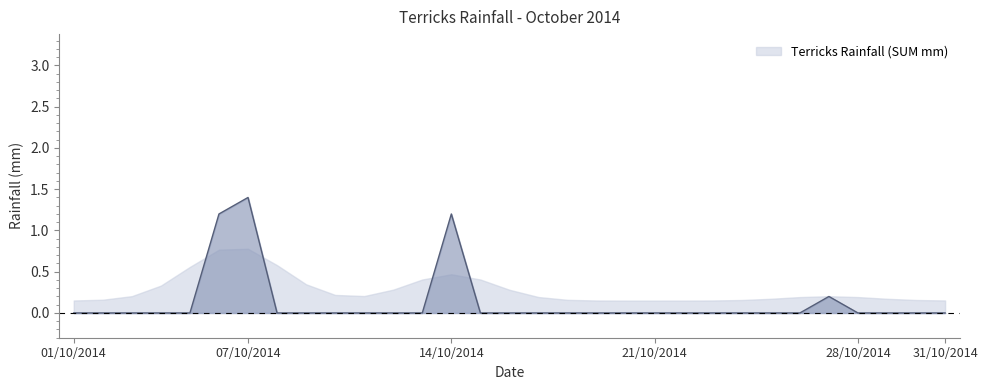

What is the label of the 13th point from the left?

13/10/2014